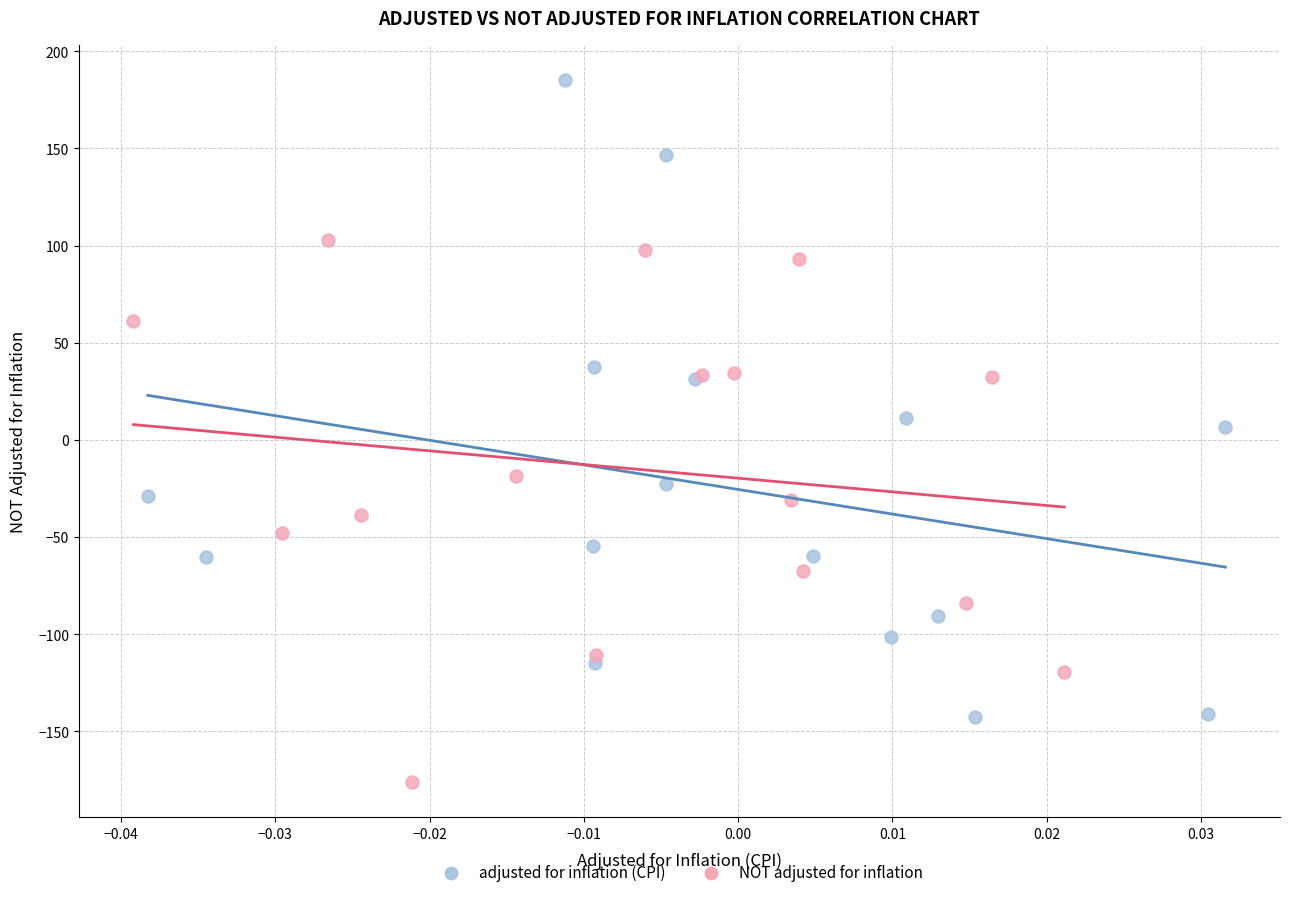

Which series has the largest Y range (max minus min)?

adjusted for inflation (CPI)